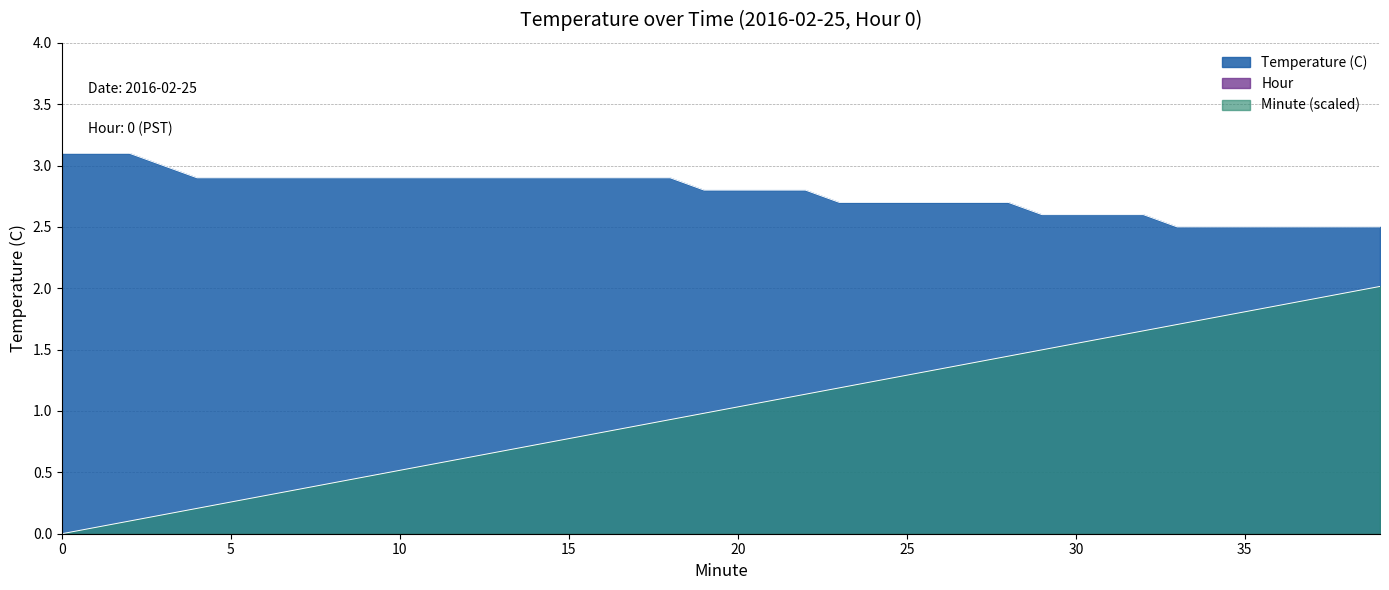

Reading left to right, extract all data points from this chart.

Temperature (C): 0=3.1	1=3.1	2=3.1	3=3.0	4=2.9	5=2.9	6=2.9	7=2.9	8=2.9	9=2.9	10=2.9	11=2.9	12=2.9	13=2.9	14=2.9	15=2.9	16=2.9	17=2.9	18=2.9	19=2.8	20=2.8	21=2.8	22=2.8	23=2.7	24=2.7	25=2.7	26=2.7	27=2.7	28=2.7	29=2.6	30=2.6	31=2.6	32=2.6	33=2.5	34=2.5	35=2.5	36=2.5	37=2.5	38=2.5	39=2.5
Minute: 0=0.0	1=0.1	2=0.1	3=0.2	4=0.2	5=0.3	6=0.3	7=0.4	8=0.4	9=0.5	10=0.5	11=0.6	12=0.6	13=0.7	14=0.7	15=0.8	16=0.8	17=0.9	18=0.9	19=1.0	20=1.0	21=1.1	22=1.1	23=1.2	24=1.2	25=1.3	26=1.3	27=1.4	28=1.4	29=1.5	30=1.6	31=1.6	32=1.7	33=1.7	34=1.8	35=1.8	36=1.9	37=1.9	38=2.0	39=2.0